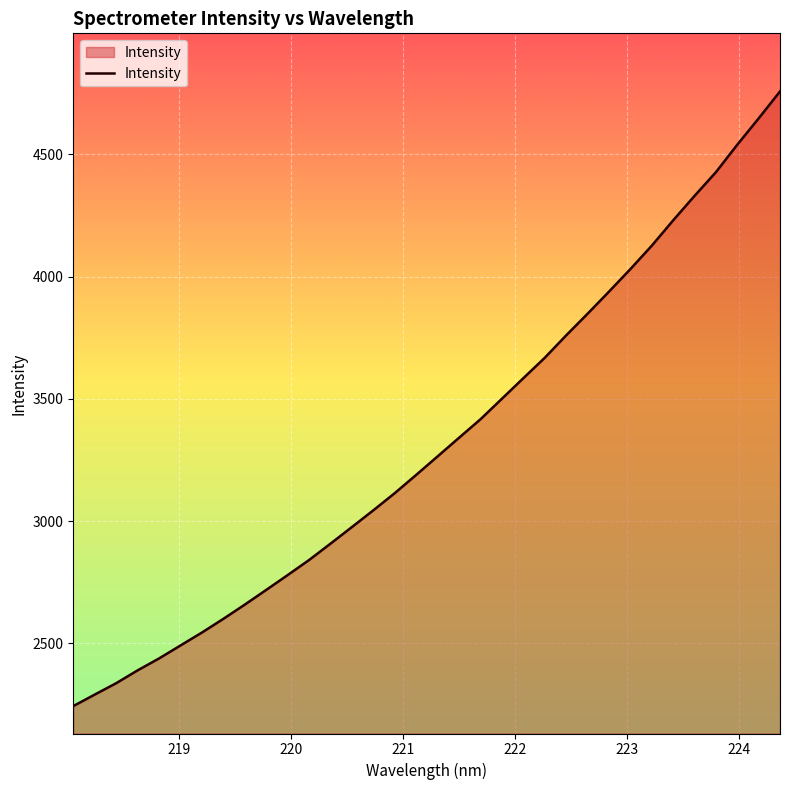

What is the sum of all values?

112964.1